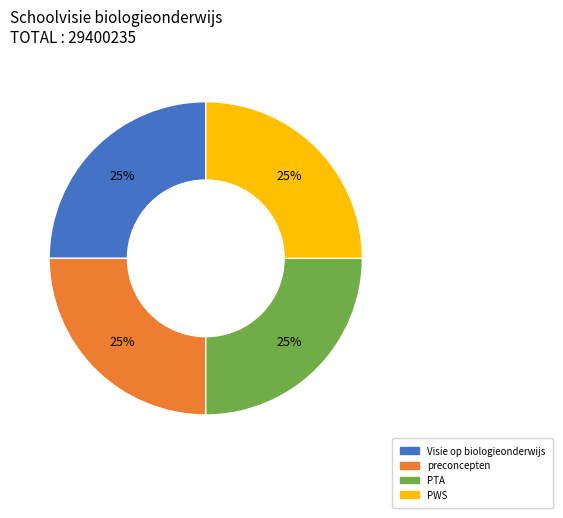

To the nearest percent, what percentage of the pie is PTA?

25%